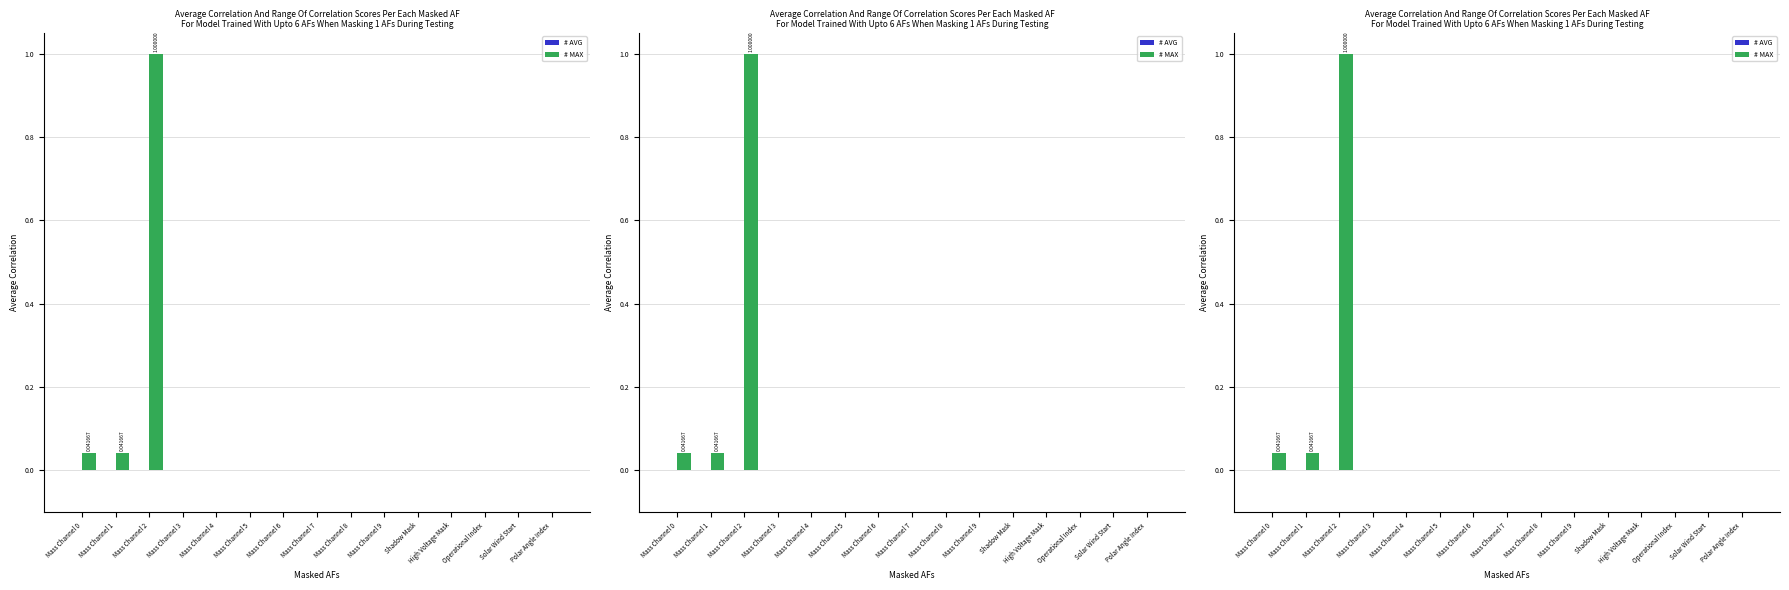

Reading left to right, transcribe all the data shown in this chart.

# AVG: Mass Channel 0=0.0	Mass Channel 1=0.0	Mass Channel 2=0.0	Mass Channel 3=0.0	Mass Channel 4=0.0	Mass Channel 5=0.0	Mass Channel 6=0.0	Mass Channel 7=0.0	Mass Channel 8=0.0	Mass Channel 9=0.0	Shadow Mask=0.0	High Voltage Mask=0.0	Operational Index=0.0	Solar Wind Start=0.0	Polar Angle Index=0.0
# MAX: Mass Channel 0=0.0	Mass Channel 1=0.0	Mass Channel 2=1.0	Mass Channel 3=0.0	Mass Channel 4=0.0	Mass Channel 5=0.0	Mass Channel 6=0.0	Mass Channel 7=0.0	Mass Channel 8=0.0	Mass Channel 9=0.0	Shadow Mask=0.0	High Voltage Mask=0.0	Operational Index=0.0	Solar Wind Start=0.0	Polar Angle Index=0.0